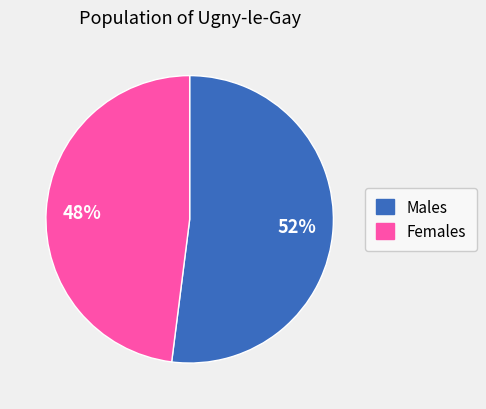

To the nearest percent, what is the difference between the largest and smallest slice percentages?

4%